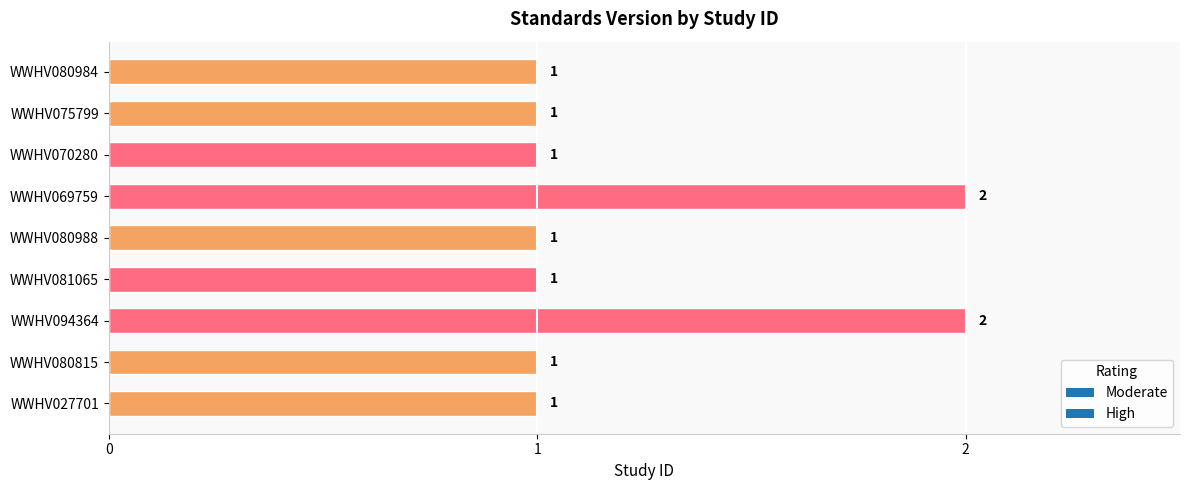

How many bars are there in total?

9